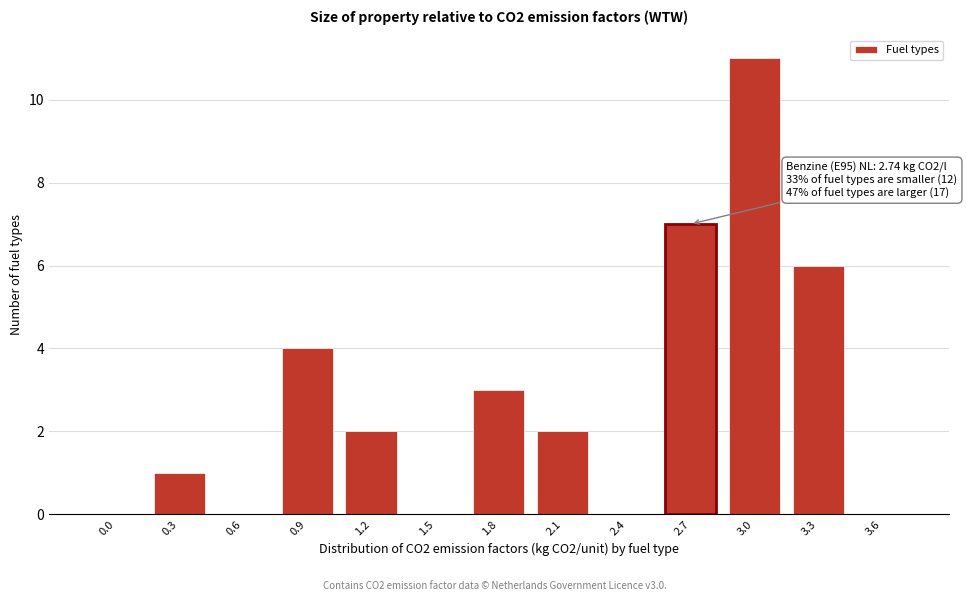

Reading left to right, what are all the values shown in this chart?

0.0=0	0.3=1	0.6=0	0.9=4	1.2=2	1.5=0	1.8=3	2.1=2	2.4=0	2.7=7	3.0=11	3.3=6	3.6=0